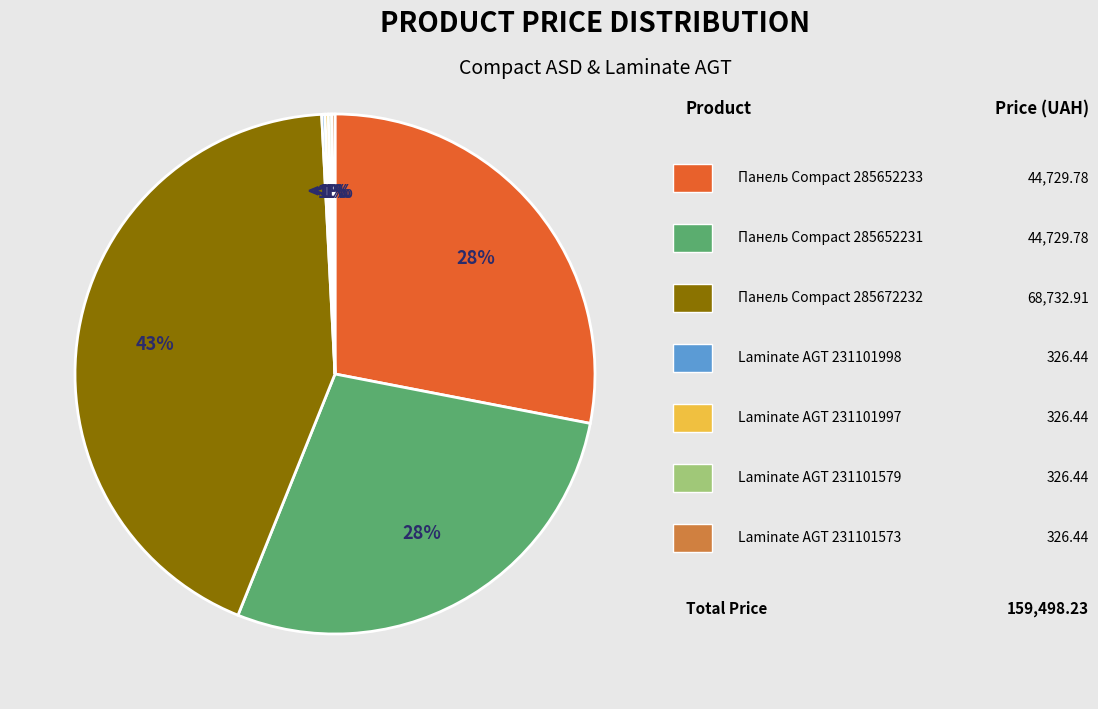

The Laminate AGT Natura Line (231101998) slice represents 0% of the pie. True or false?

True